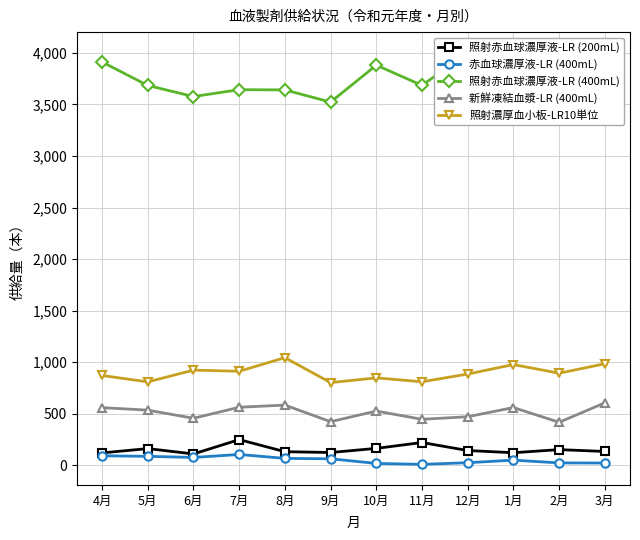

Which category has the highest value across all series?

12月